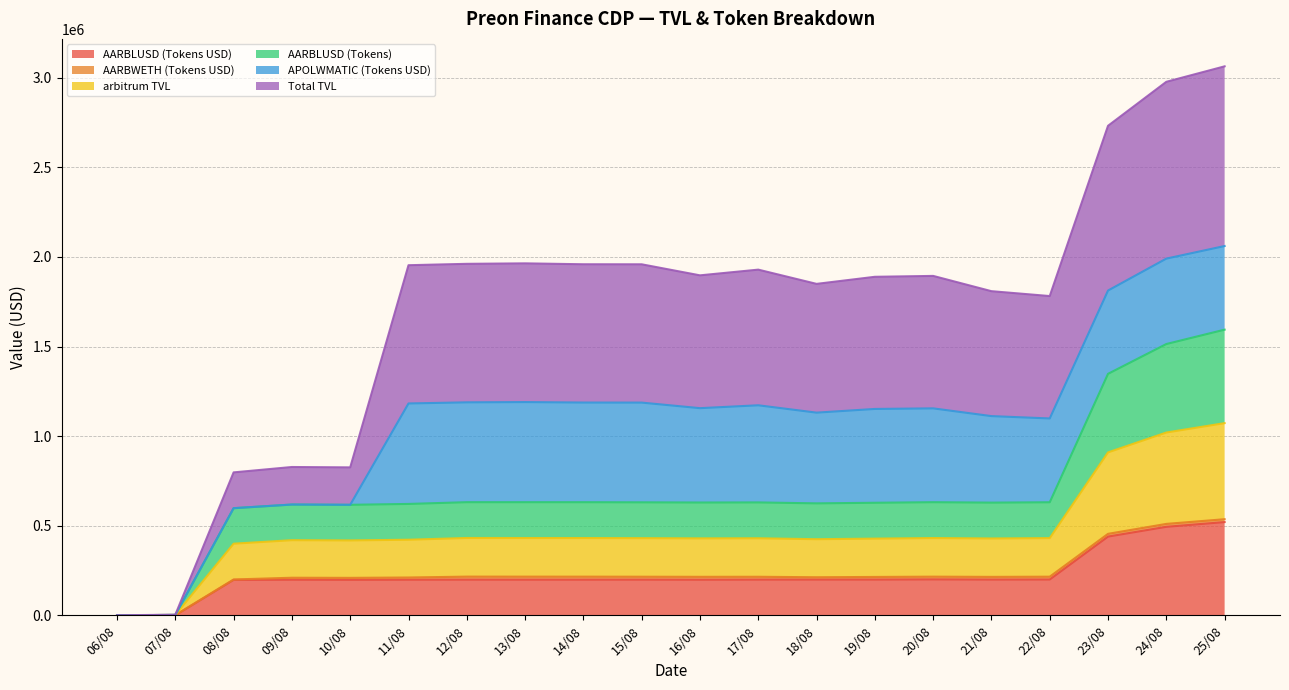

True or false: AARBLUSD (Tokens) and arbitrum TVL intersect in this chart.

False